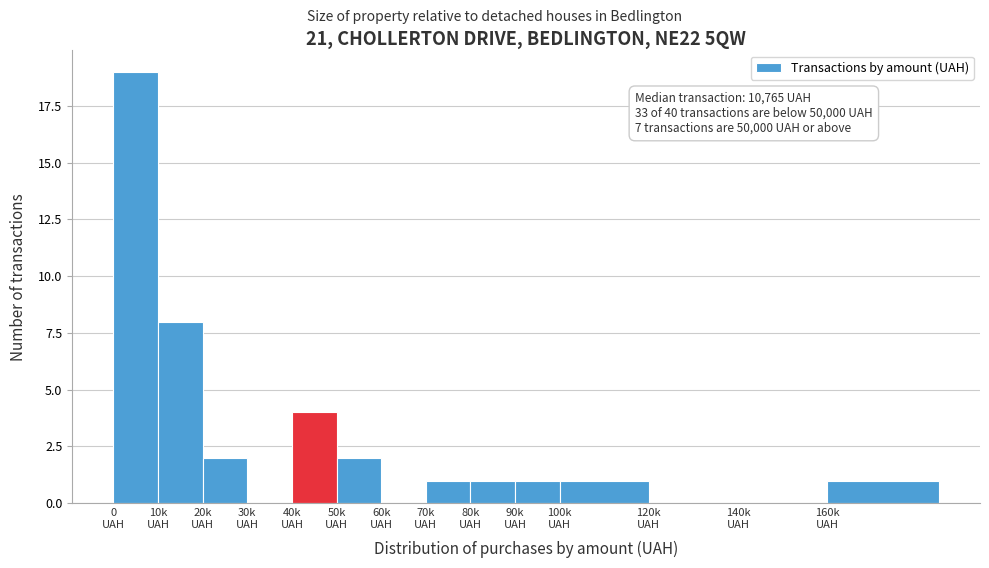

What is the sum of all values?

40